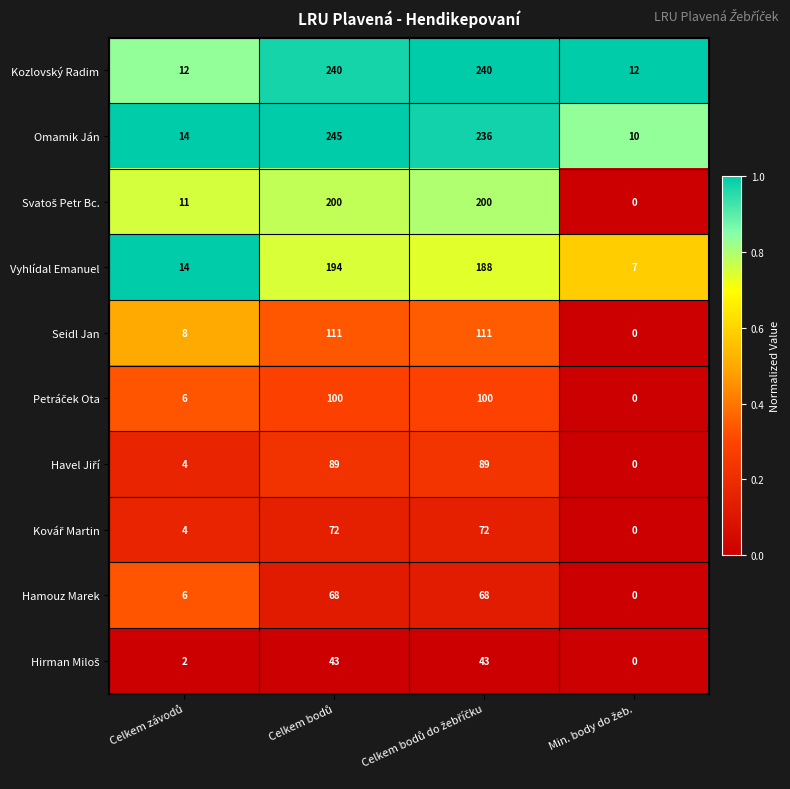

Which series has the widest spread of values?

Omamik Ján